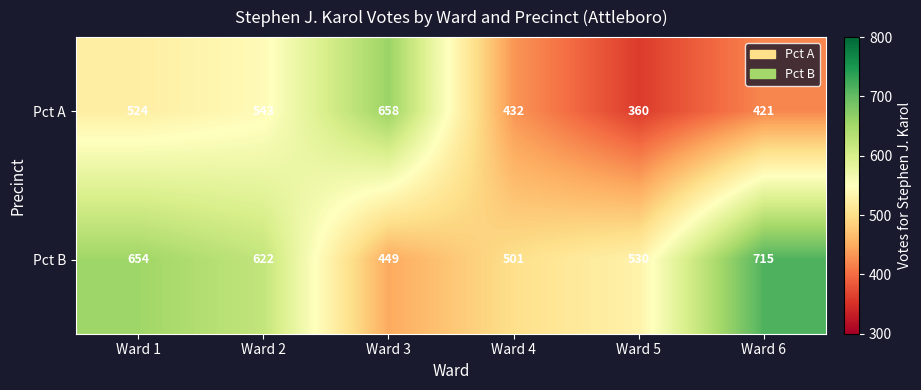

What is the difference between the Pct B values at Ward 5 and Ward 4?

29